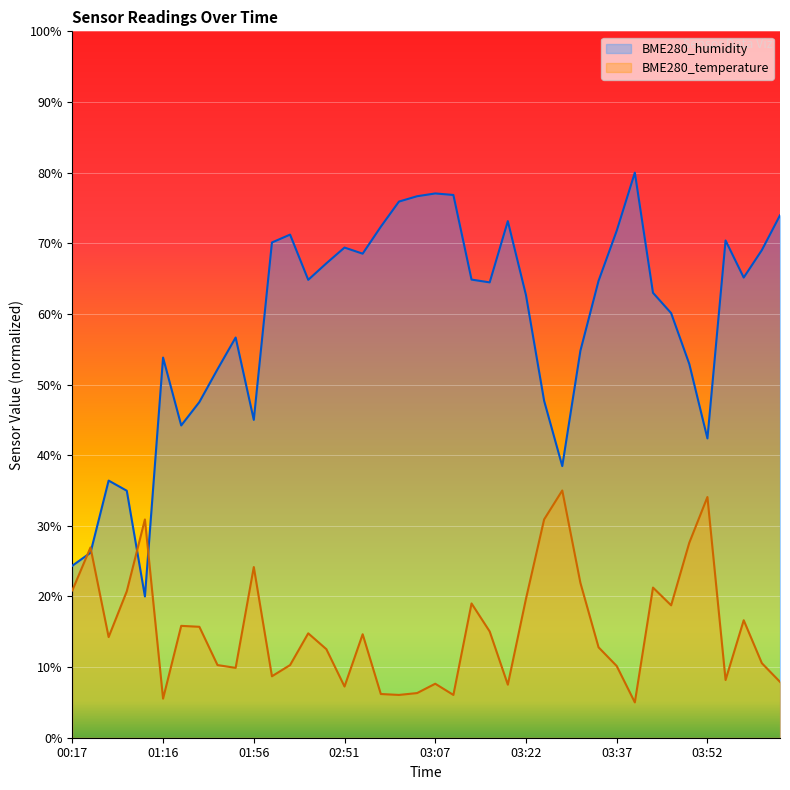

What is the minimum value for BME280_humidity?

20.0